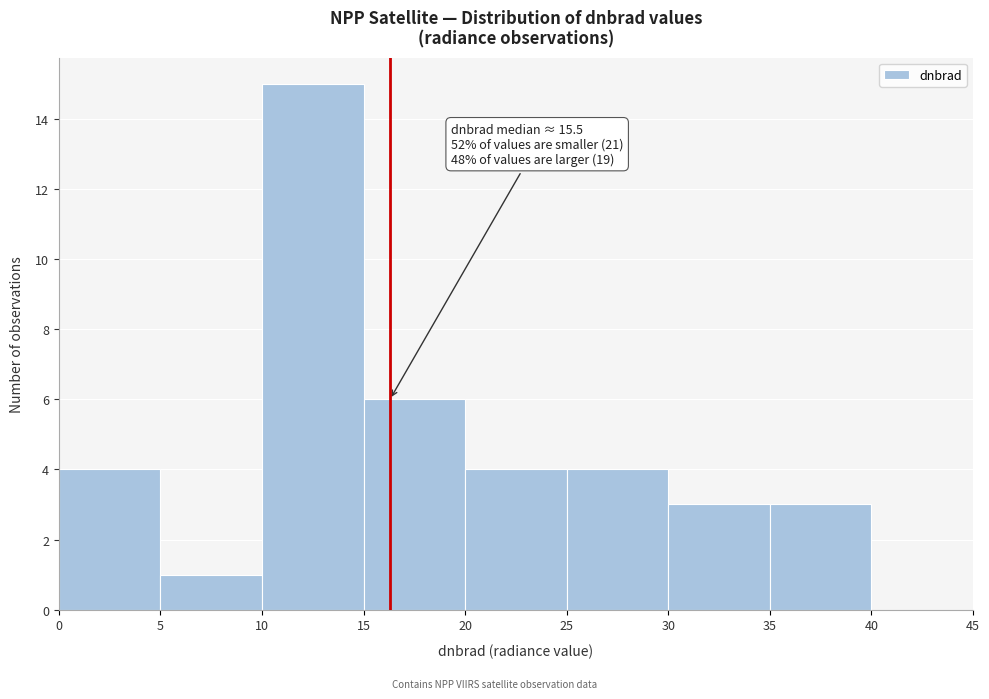

Over which range of the x-axis is the bar tallest?

10 to 15